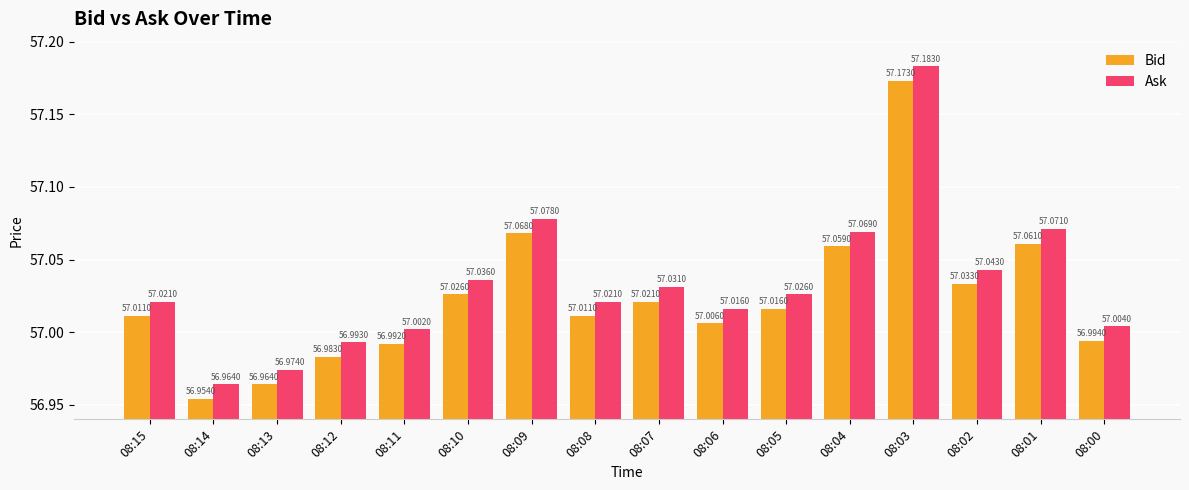

At how many categories does at least one series exceed 57?

13